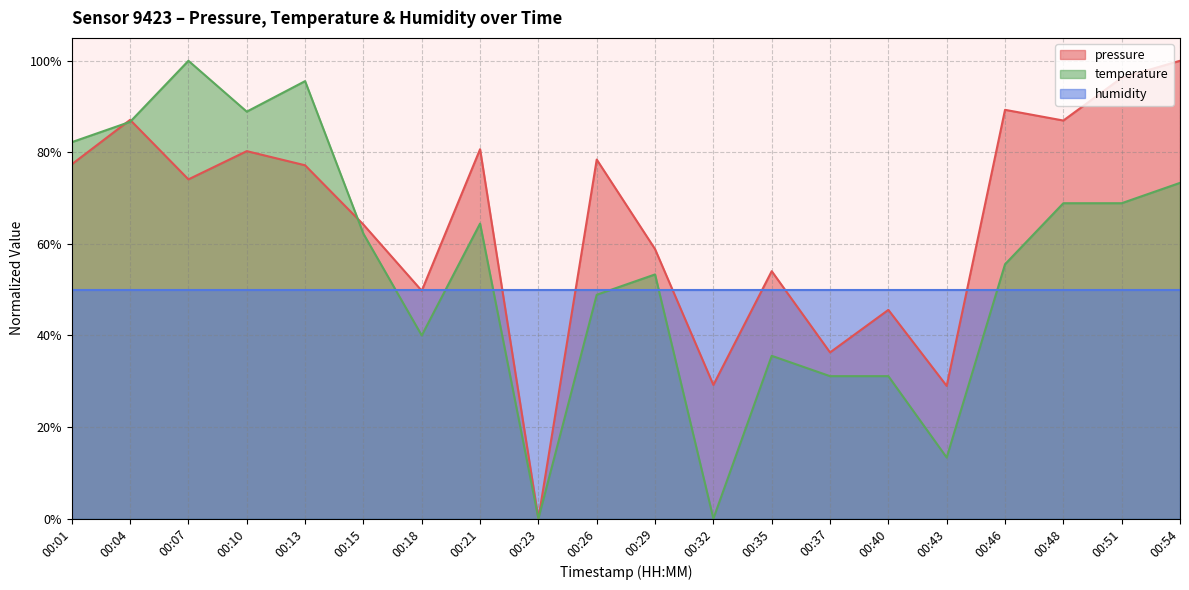

Which has a higher value, 00:04 or 00:18?

00:04